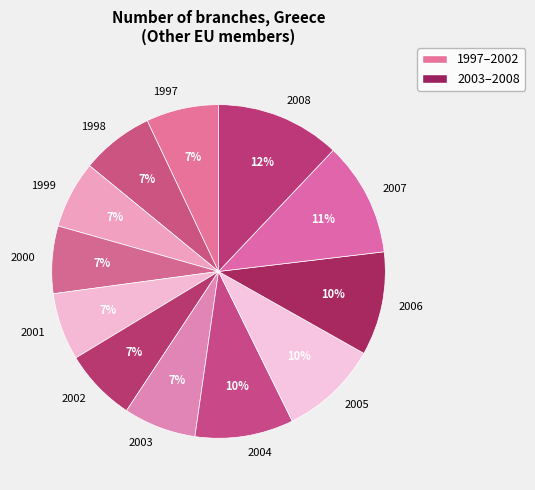

The 2008 slice represents 7% of the pie. True or false?

False